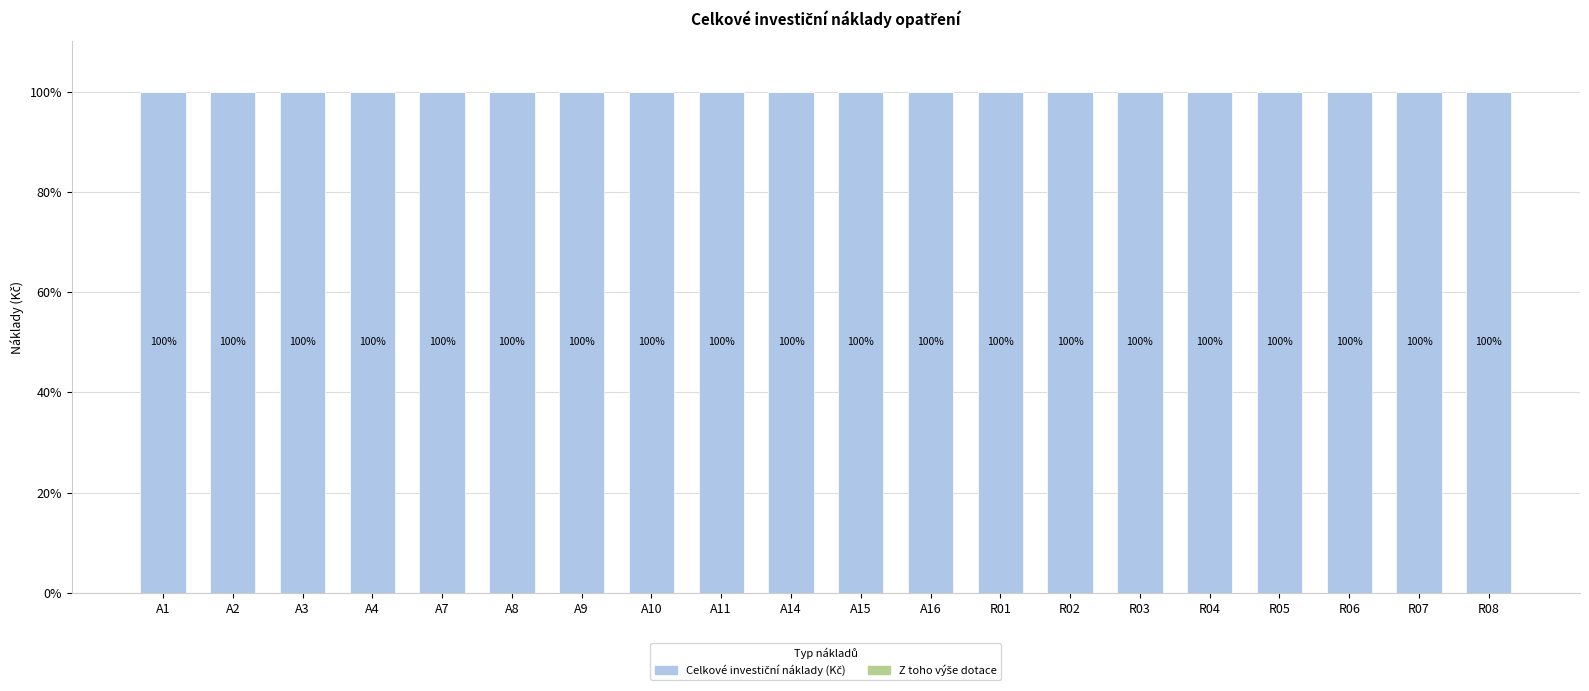

What is the label of the 6th bar from the right?

R03